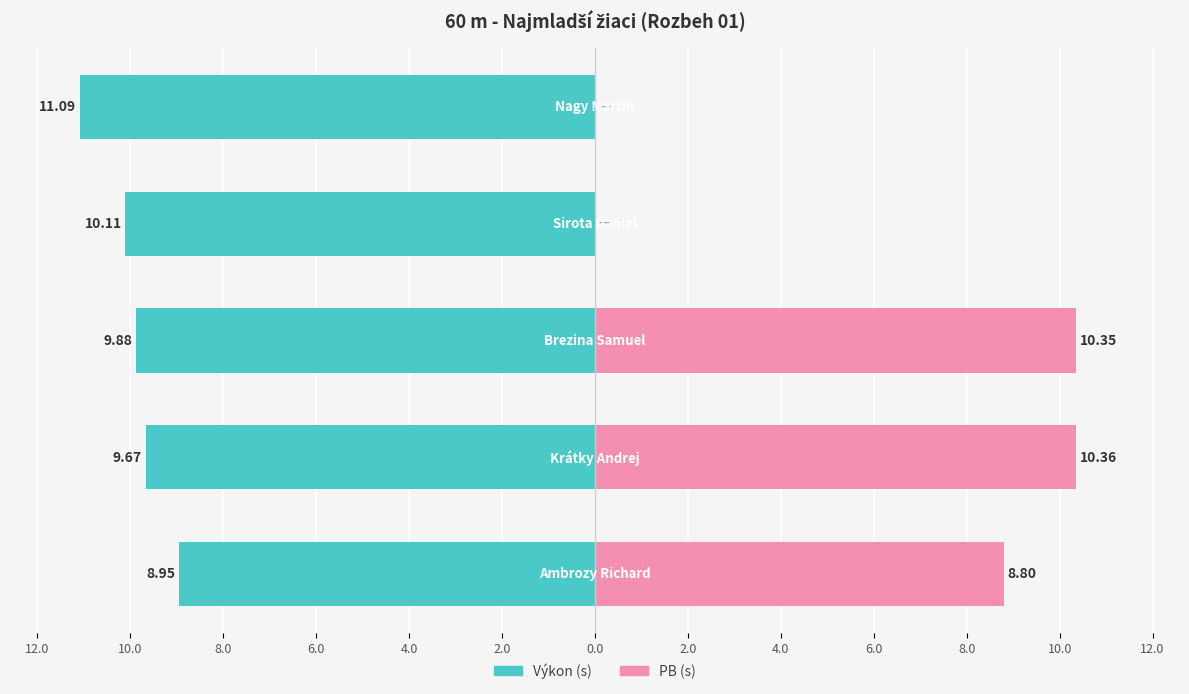

How many values in the PB (s) series are below 8?

2